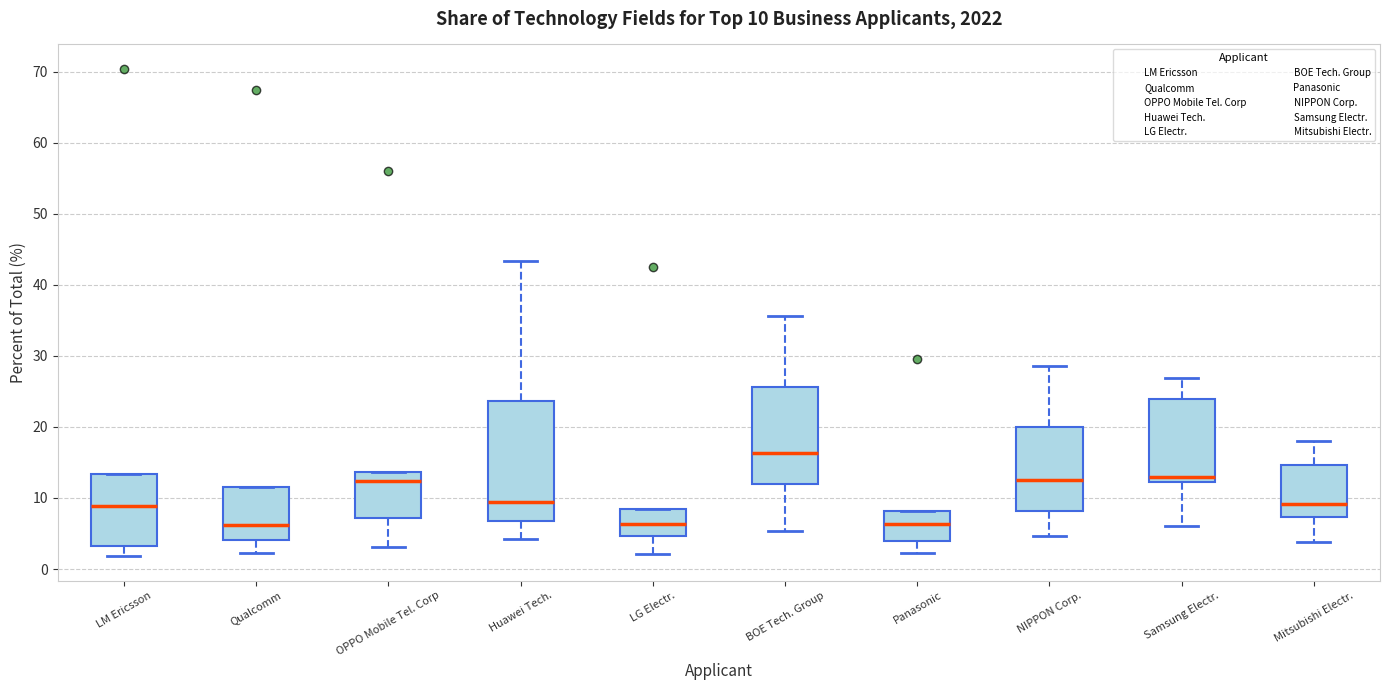

Which box has the highest median line?

BOE Tech. Group